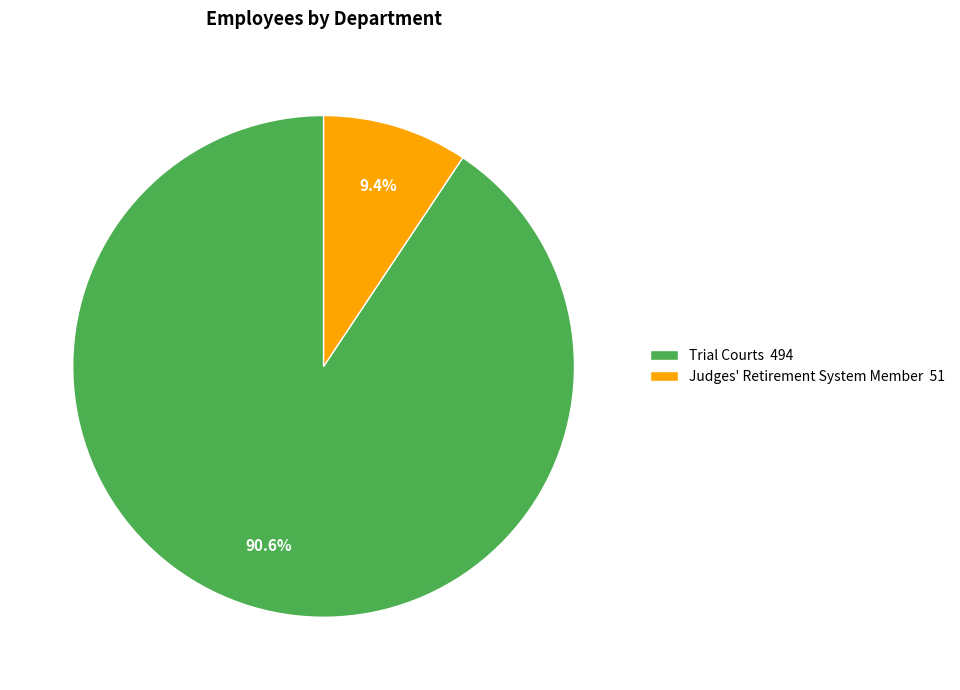

Rank the categories by value from highest to lowest.

Trial Courts, Judges' Retirement System Member